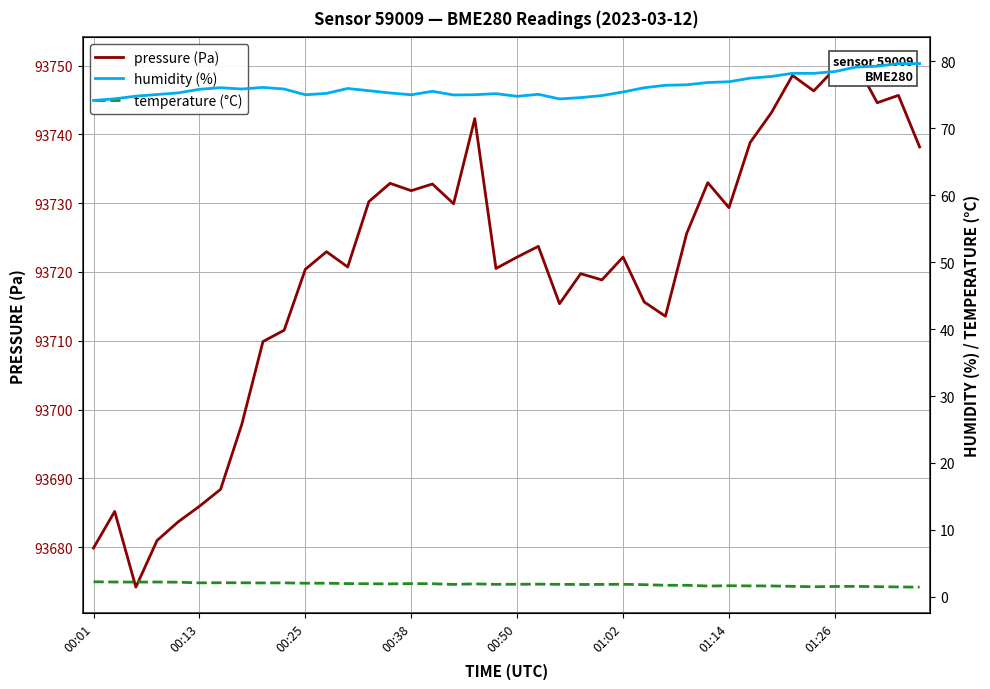

At which category does temperature reach its first local peak?

00:38